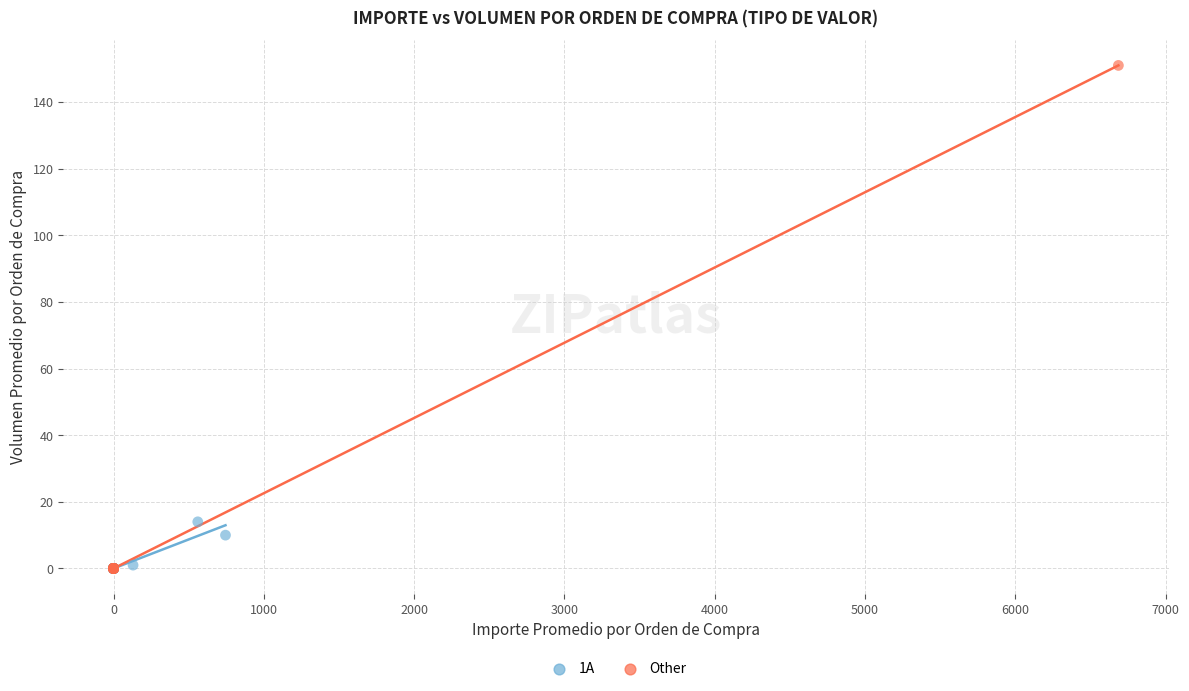

Which series reaches the maximum Y coordinate?

Other